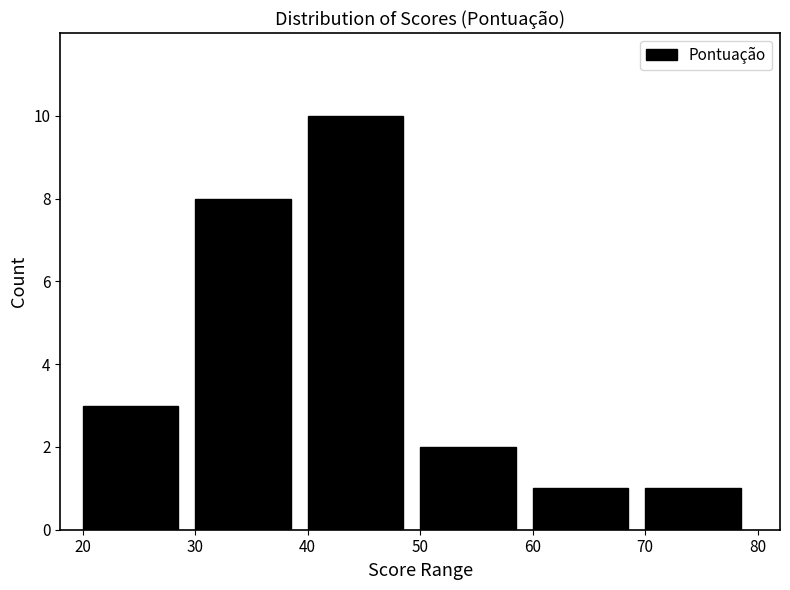

Which range on the x-axis has the tallest bar?

40 to 50